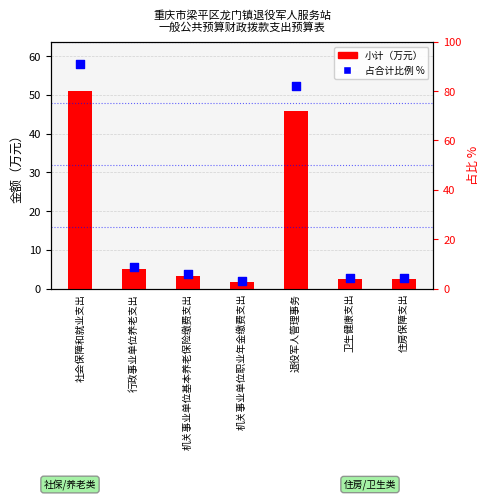

At how many categories does at least one series exceed 75?

2